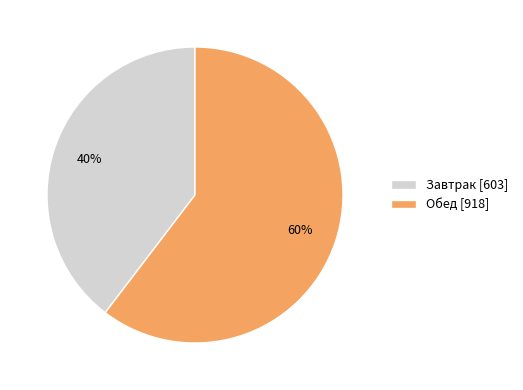

What percentage is the Завтрак slice, to the nearest percent?

40%